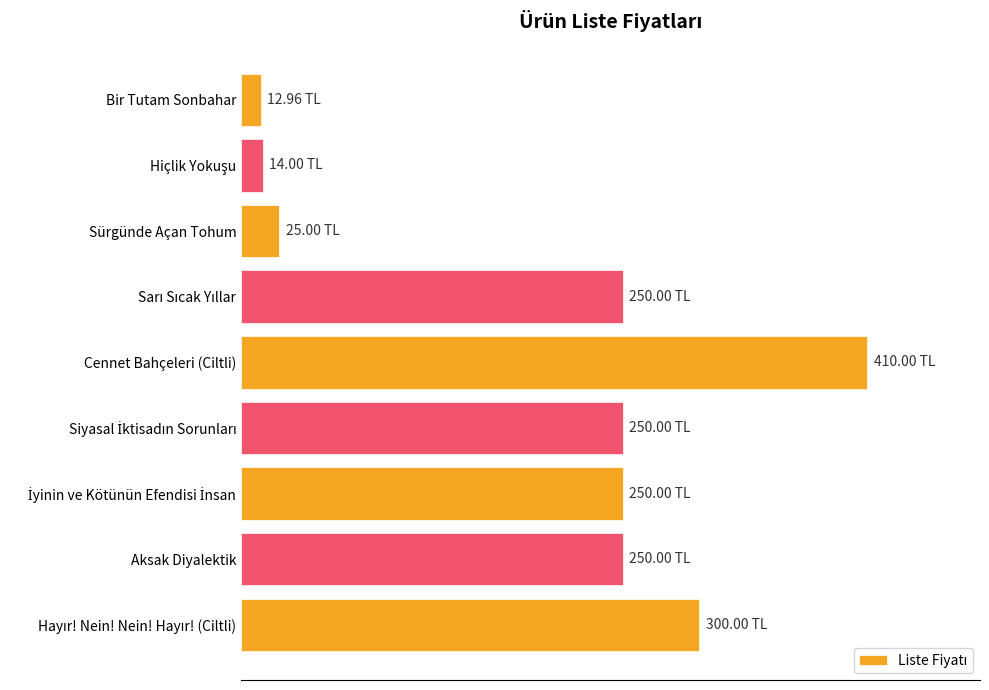

Does the chart contain stacked bars?

No